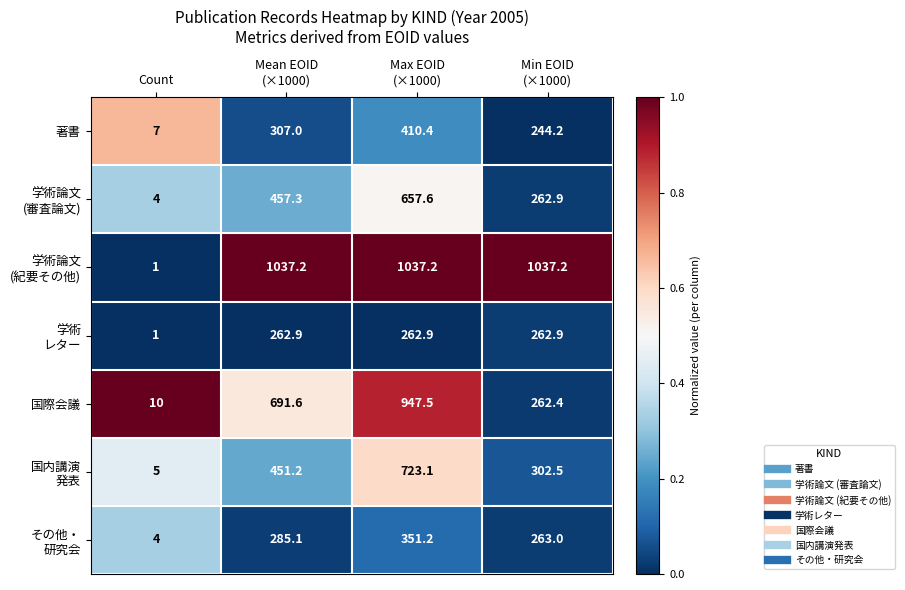

At which category does the chart reach its minimum across all series?

Count